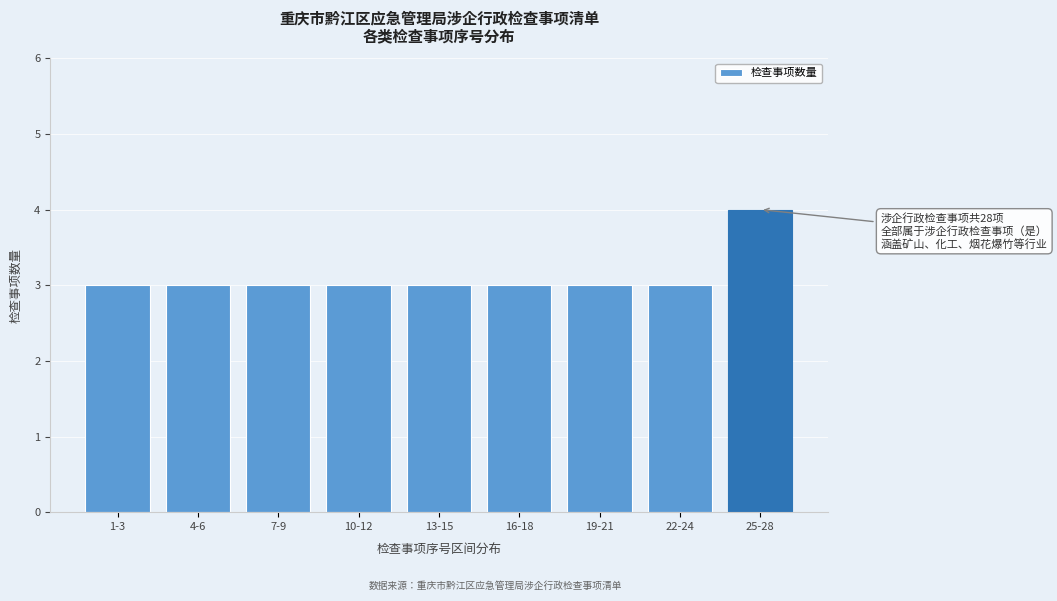

Reading left to right, extract all data points from this chart.

1-3=3	4-6=3	7-9=3	10-12=3	13-15=3	16-18=3	19-21=3	22-24=3	25-28=4